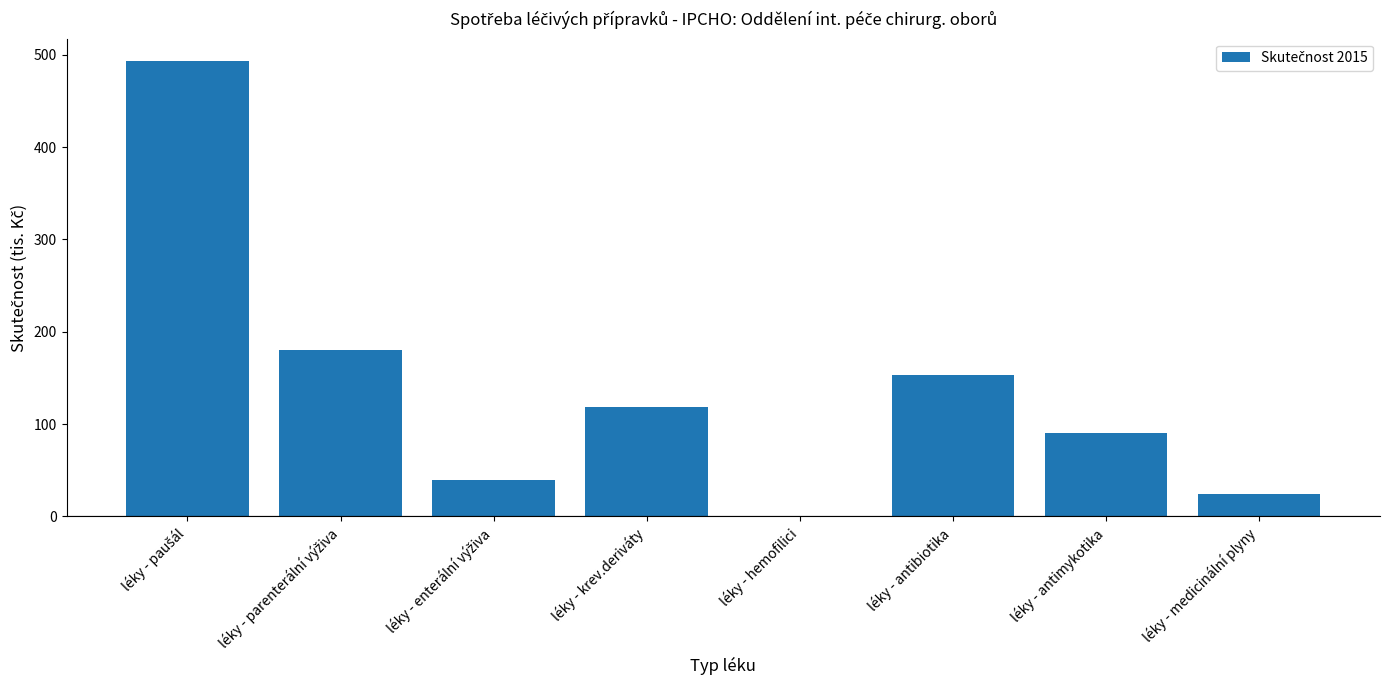

Between léky - hemofilici and léky - antibiotika, which is larger?

léky - antibiotika